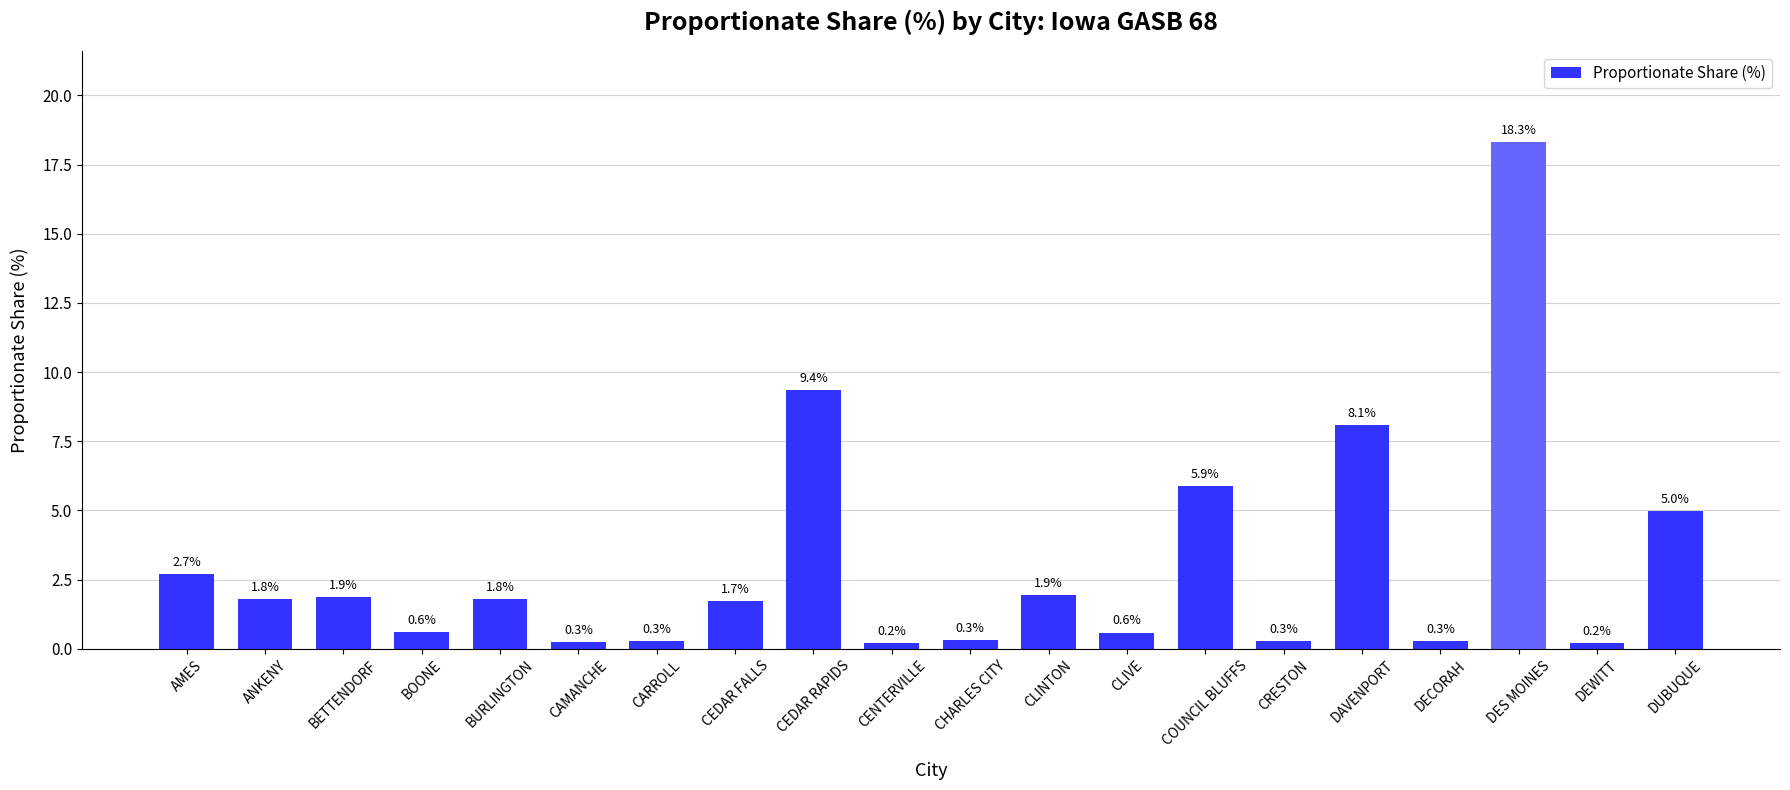

What is the value of the 13th bar from the left?

0.6